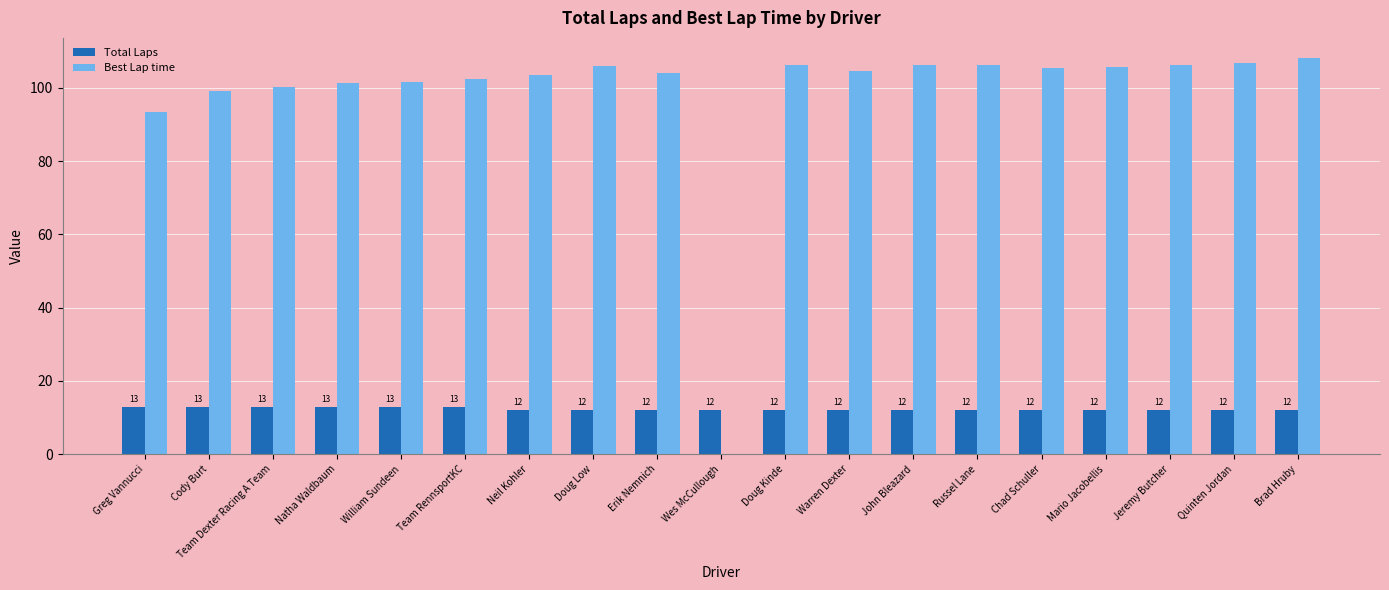

What are all the series names shown in the legend?

Total Laps, Best Lap time